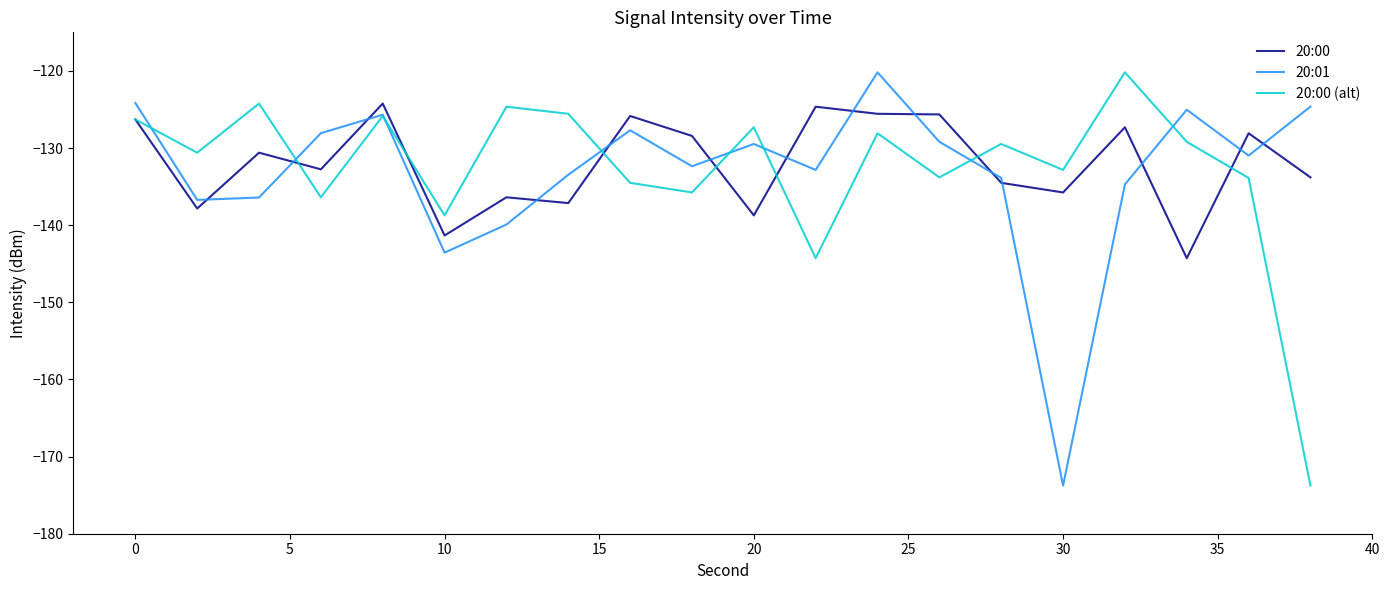

True or false: 20:00 (alt) has more than 0 interior local peaks.

True